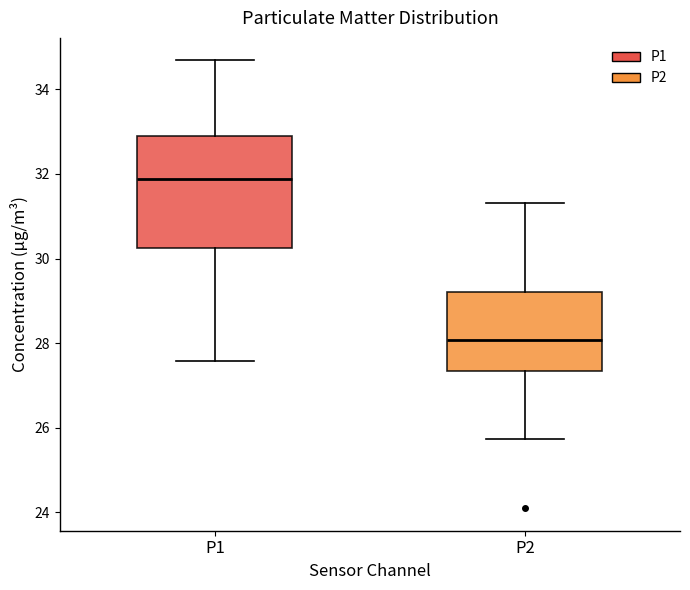

Which box is the tallest, from its lower edge to its upper edge?

P1